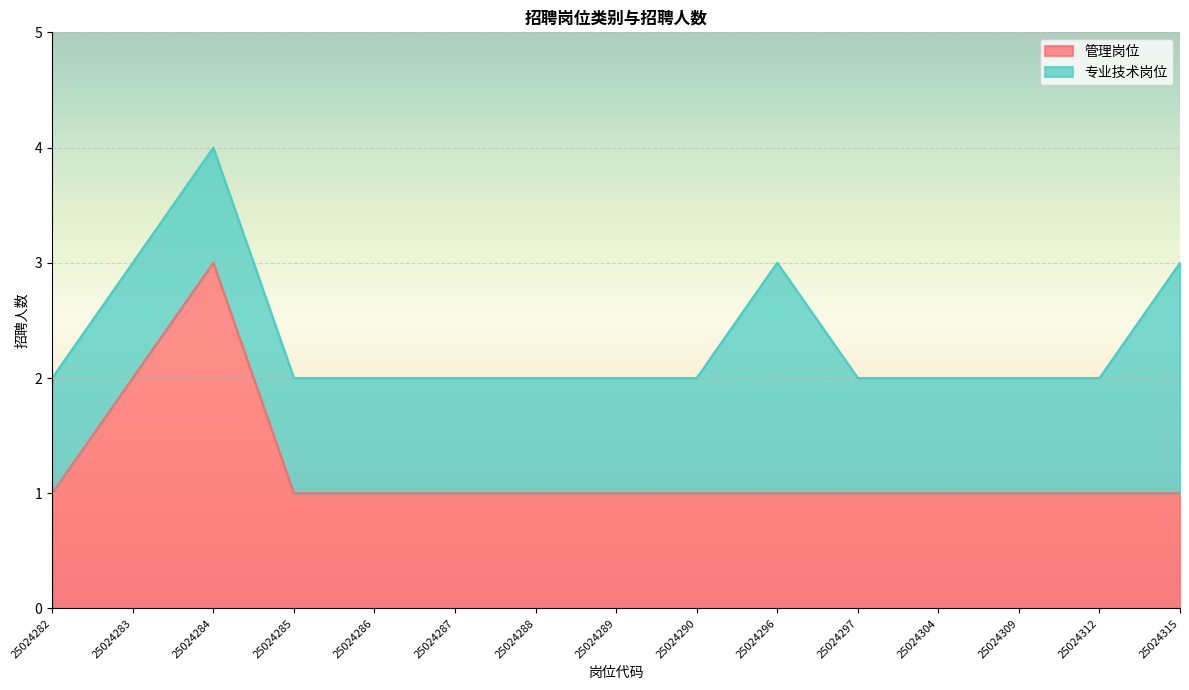

At which label is the value closest to 2?

25024283